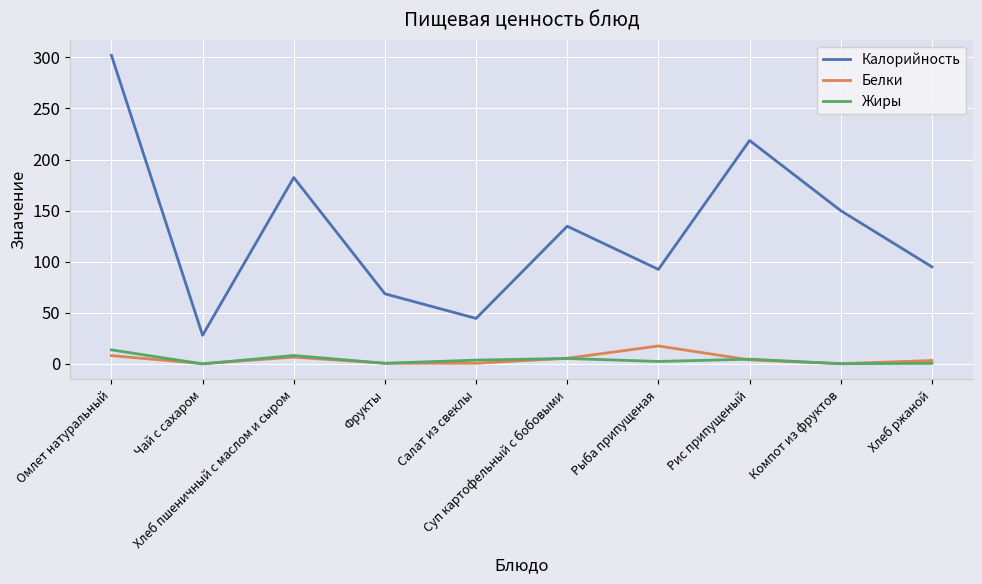

True or false: Калорийность and Белки cross at least once.

False